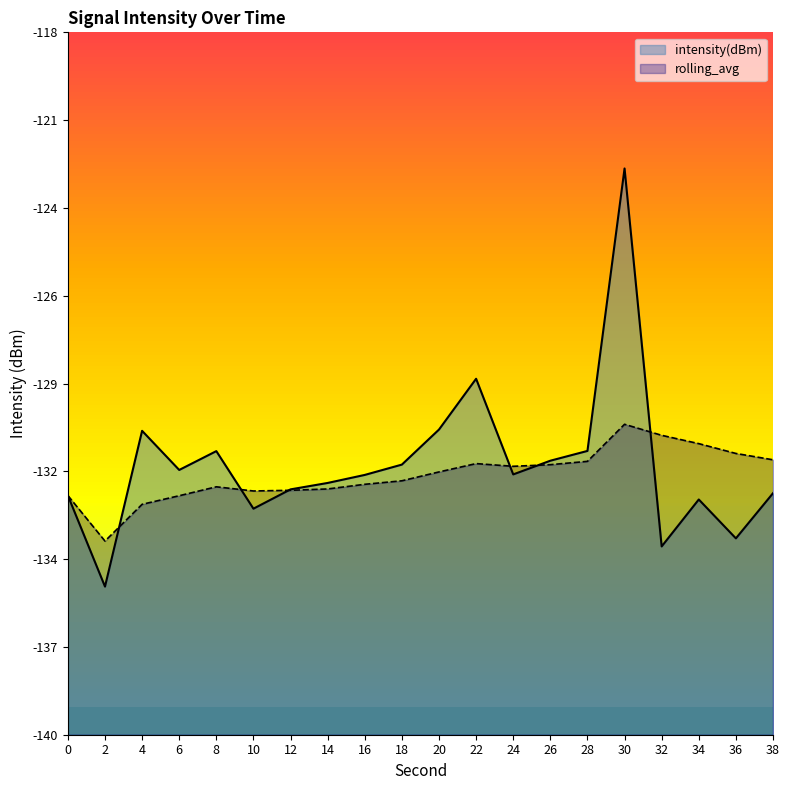

Reading right to left, extract all data points from this chart.

intensity(dBm): -132.4	-133.8	-132.6	-134.1	-122.3	-131.1	-131.4	-131.8	-128.9	-130.4	-131.5	-131.9	-132.1	-132.3	-132.9	-131.1	-131.7	-130.5	-135.4	-132.5
rolling_avg: -131.4	-131.2	-130.9	-130.6	-130.3	-131.4	-131.5	-131.6	-131.5	-131.8	-132.0	-132.2	-132.3	-132.3	-132.4	-132.2	-132.5	-132.8	-133.9	-132.5